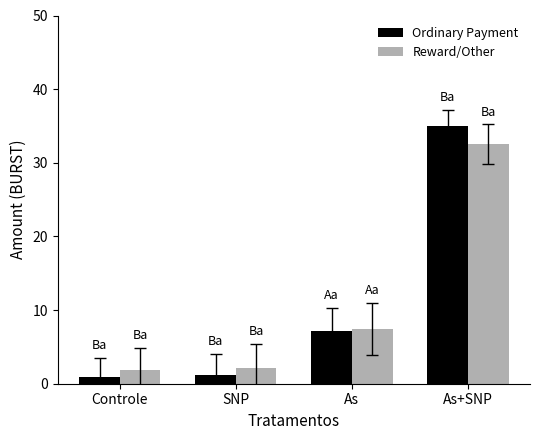

At which label does Ordinary Payment first exceed 7?

As